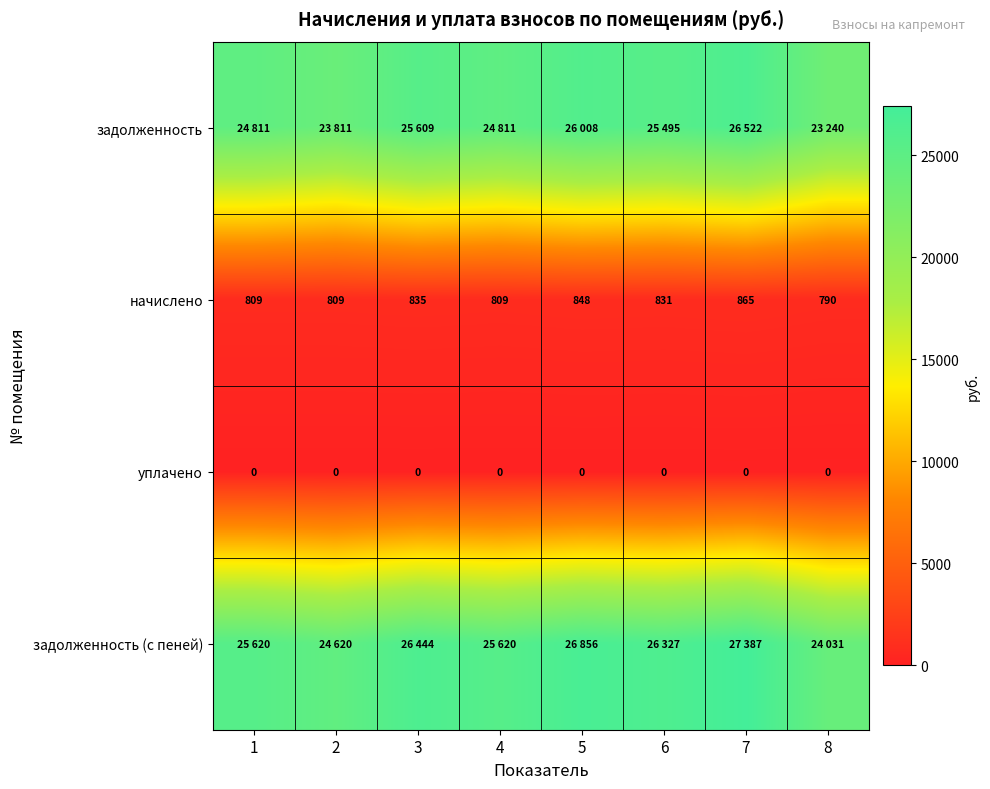

At which label is уплачено closest to 0?

1